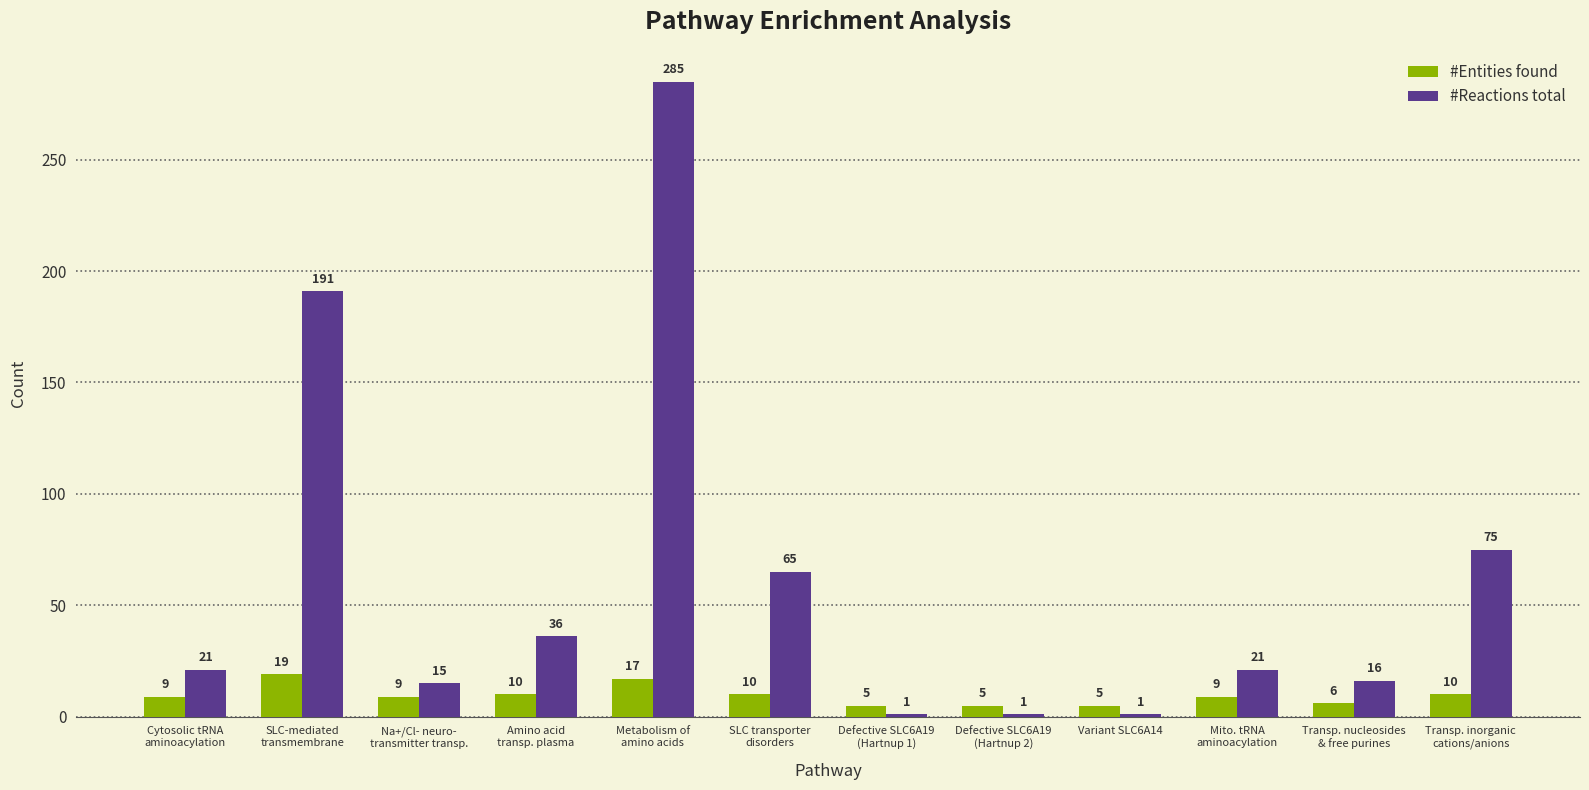

Rank the series by their maximum value, from lowest to highest.

#Entities found, #Reactions total